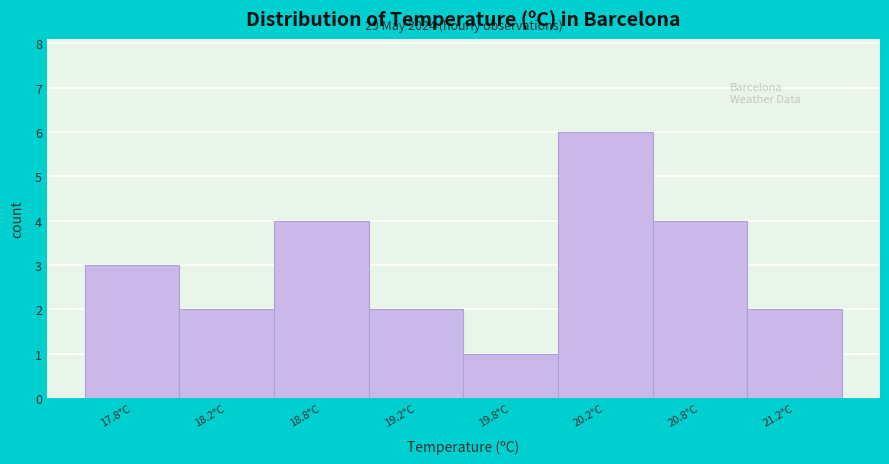

Reading right to left, list all the values displayed in this chart.

21.2°C=2	20.8°C=4	20.2°C=6	19.8°C=1	19.2°C=2	18.8°C=4	18.2°C=2	17.8°C=3